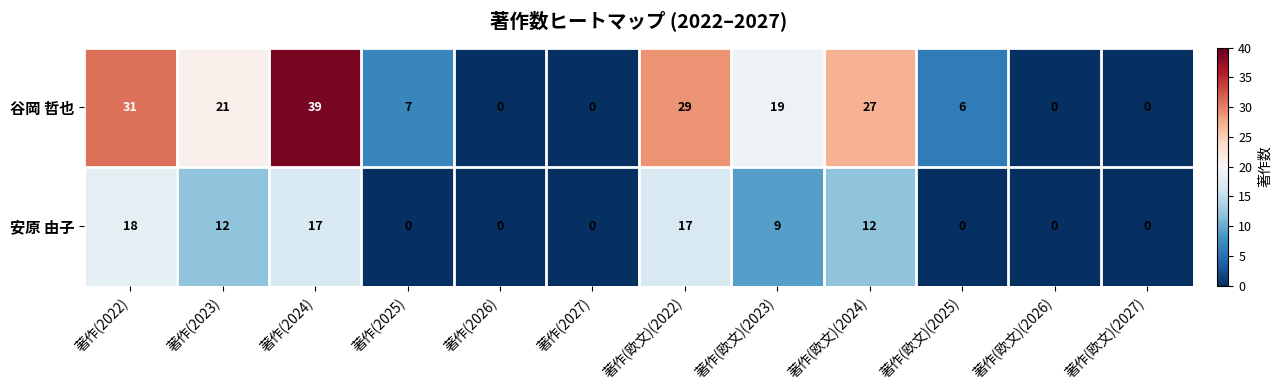

Count the number of data series in this chart.

2